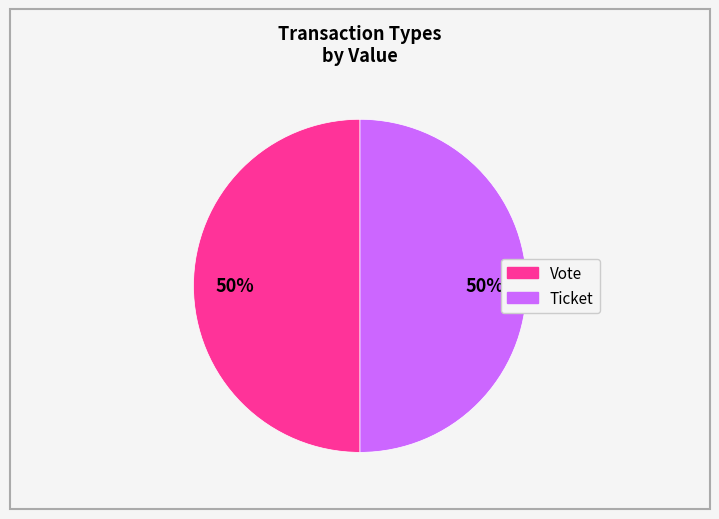

Is it true that Vote is 99% of the pie?

False